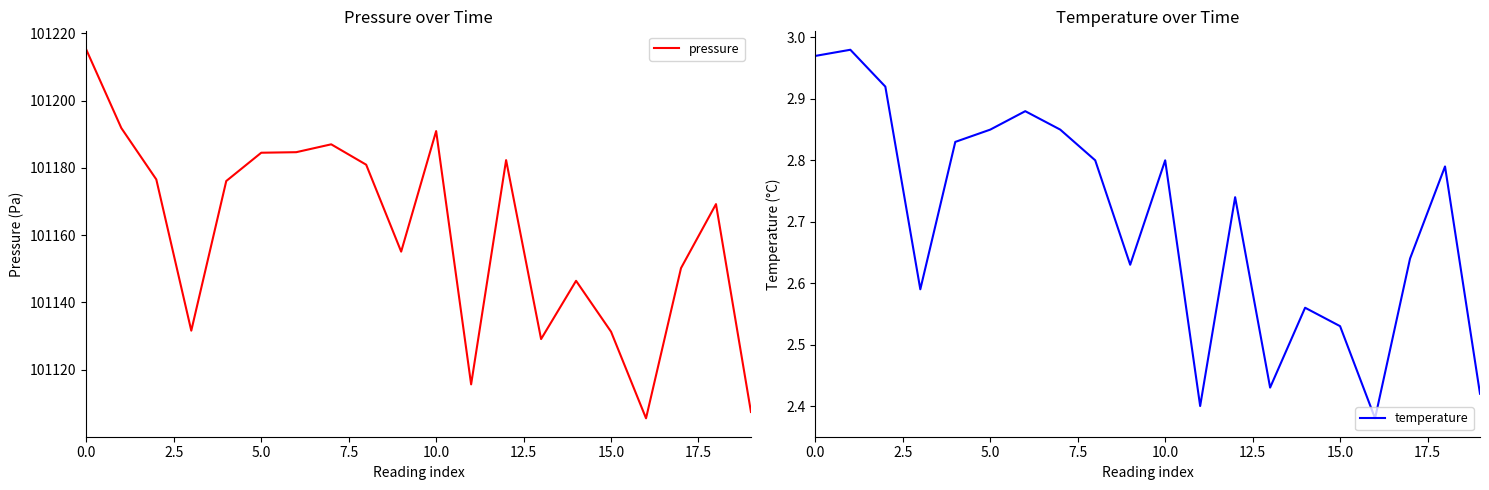

What is the sum of all pressure values?

2023210.8